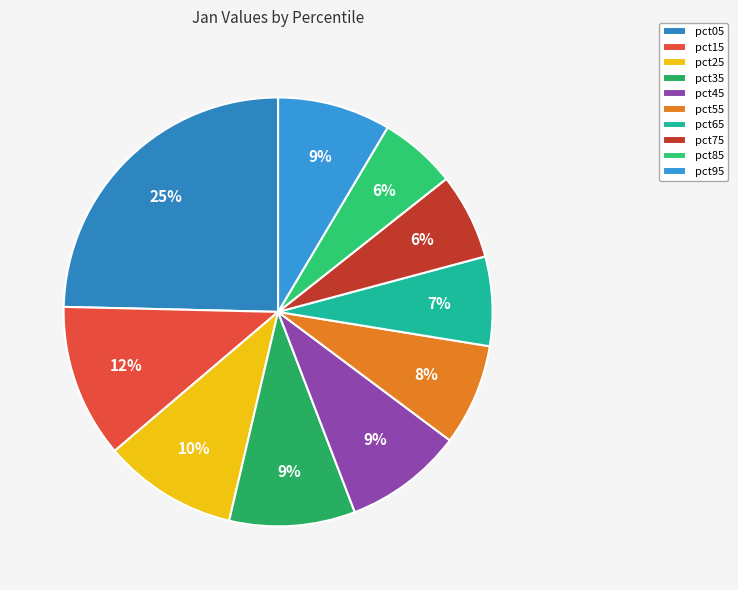

Is the sum of pct95 and pct75 greater than half?

No